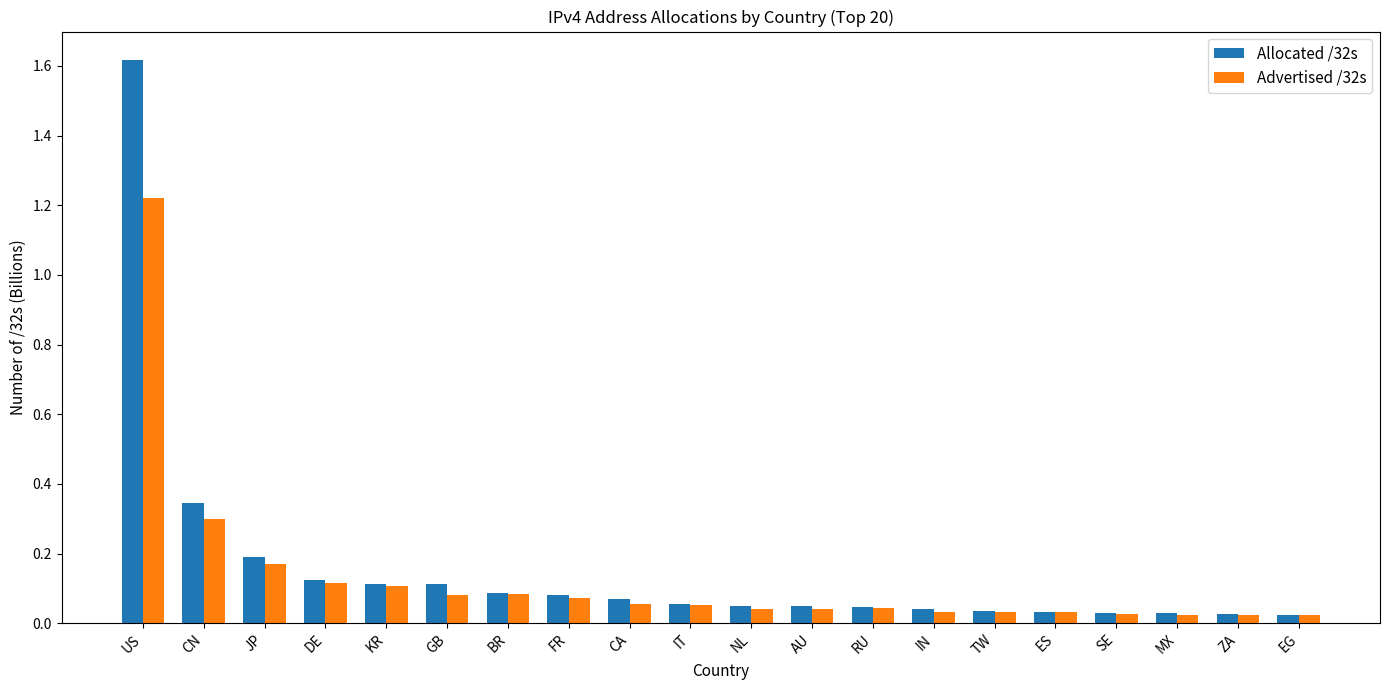

Which series has the largest range (max minus min)?

Allocated /32s